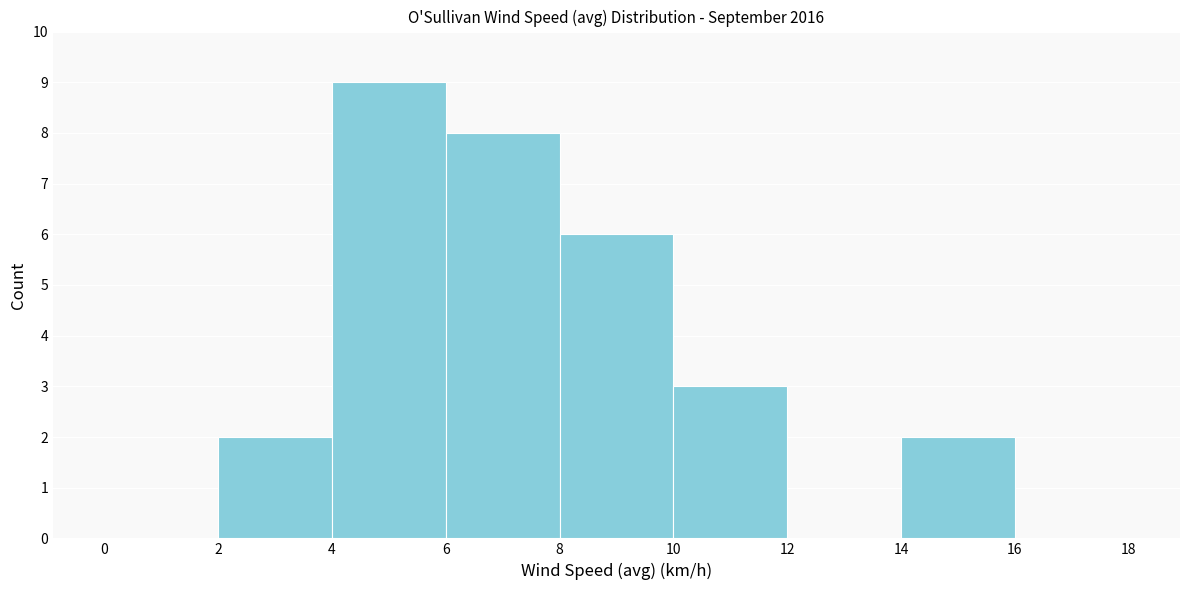

Reading left to right, list every bar in this chart as the range it spans on the x-axis followed by its height. The values are not printed on the chart, so give them approximately, as read against the axis.

0 to 2: 0
2 to 4: 2
4 to 6: 9
6 to 8: 8
8 to 10: 6
10 to 12: 3
12 to 14: 0
14 to 16: 2
16 to 18: 0